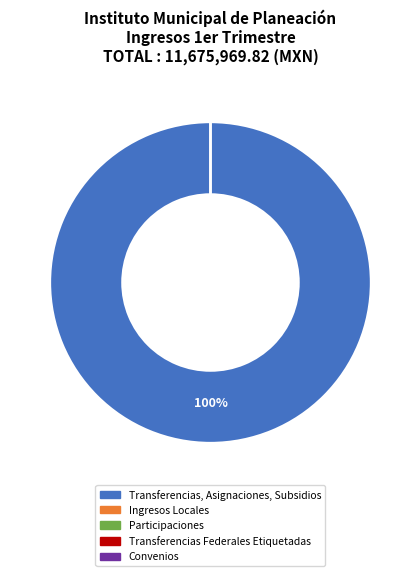

Does Transferencias, Asignaciones, Subsidios represent more than half of the total?

Yes